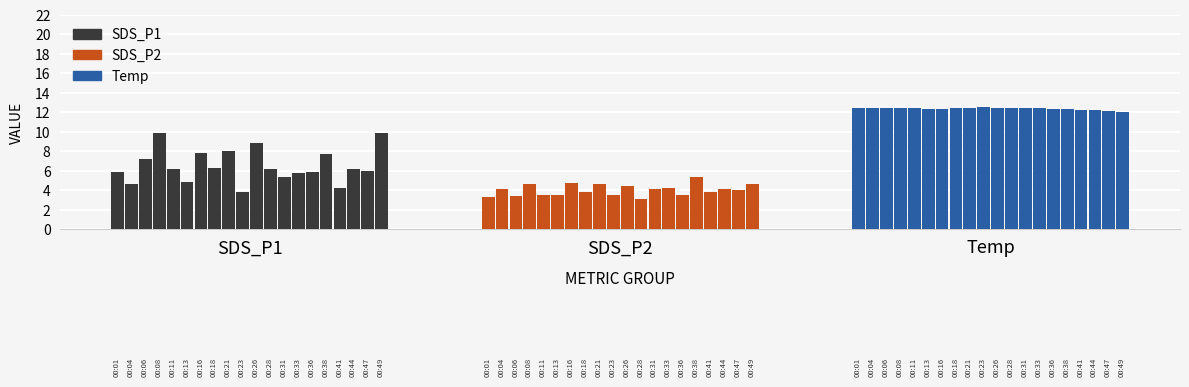

List the series in order of their peak value, highest first.

Temp, SDS_P1, SDS_P2